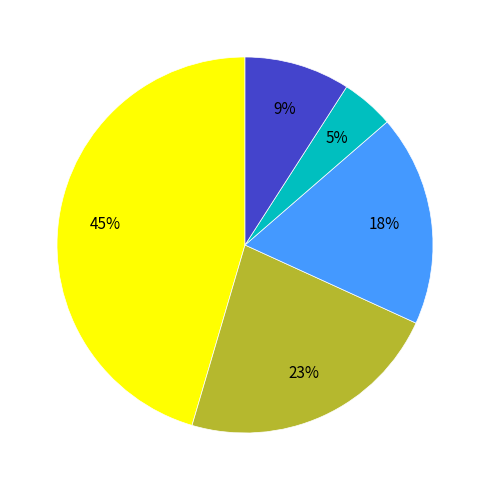

To the nearest percent, what is the average slice percentage?

20%